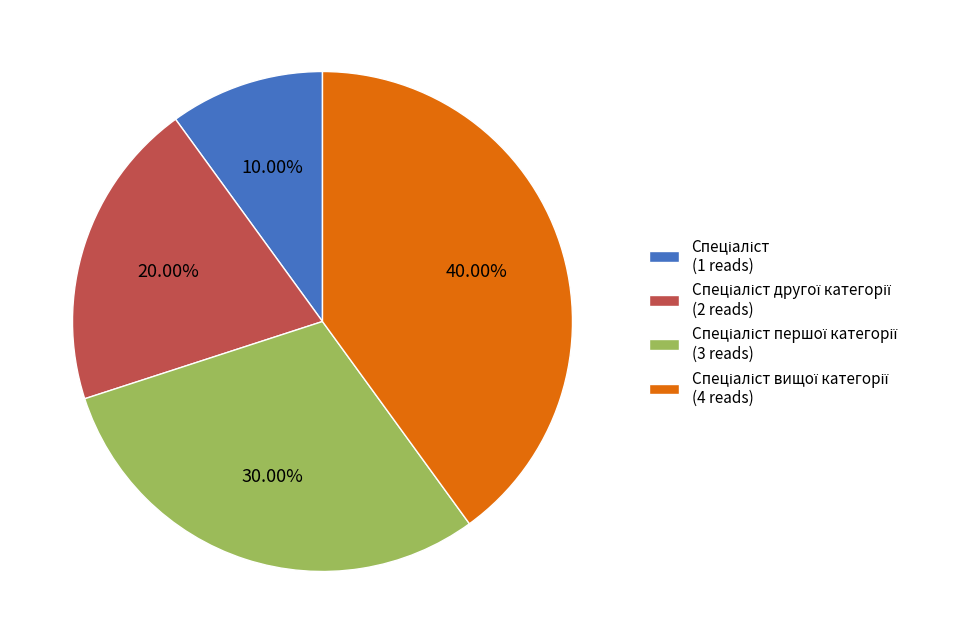

Is there any slice that represents more than half of the pie?

No